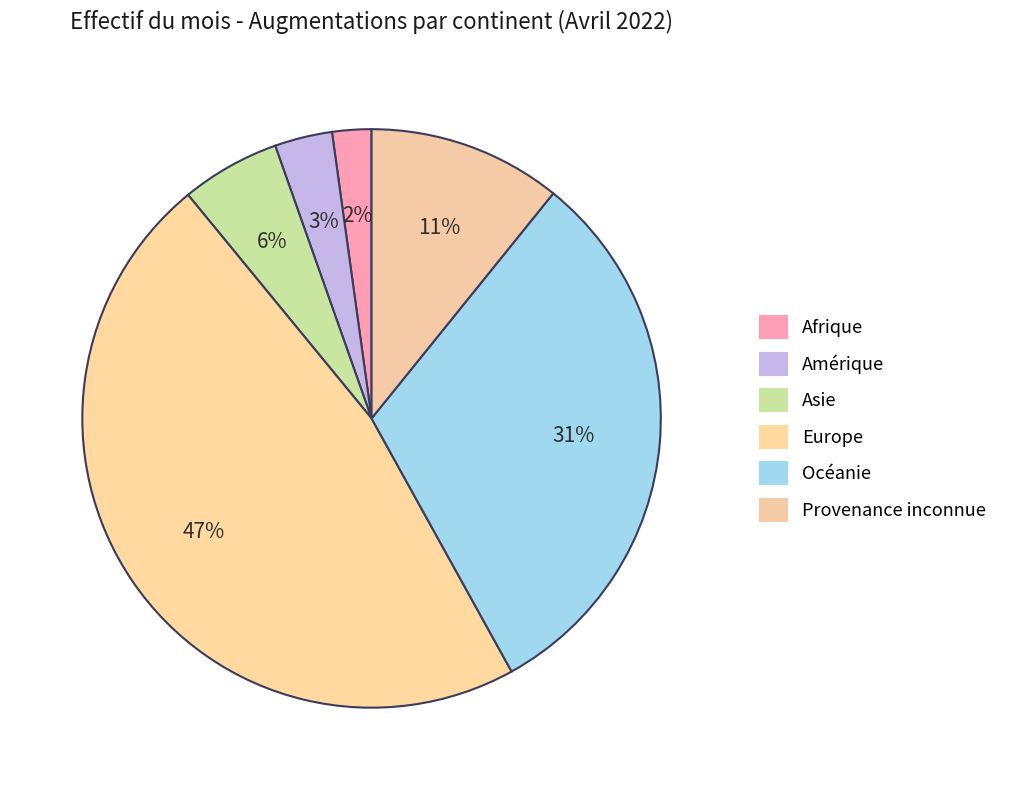

What percentage is the Océanie slice, to the nearest percent?

31%